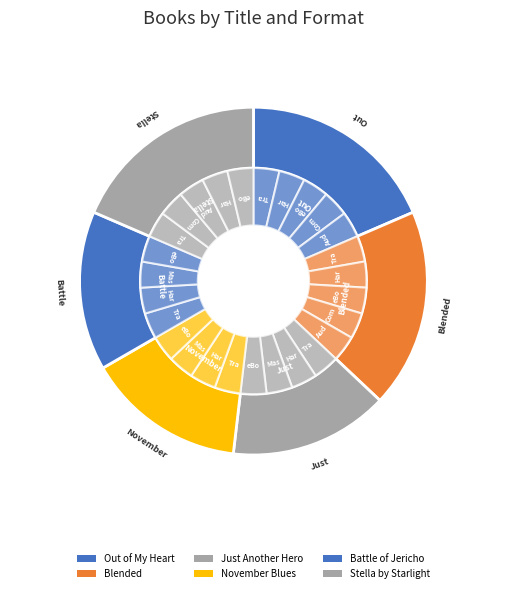

Which has a higher value, Stella by Starlight or Just Another Hero?

Stella by Starlight